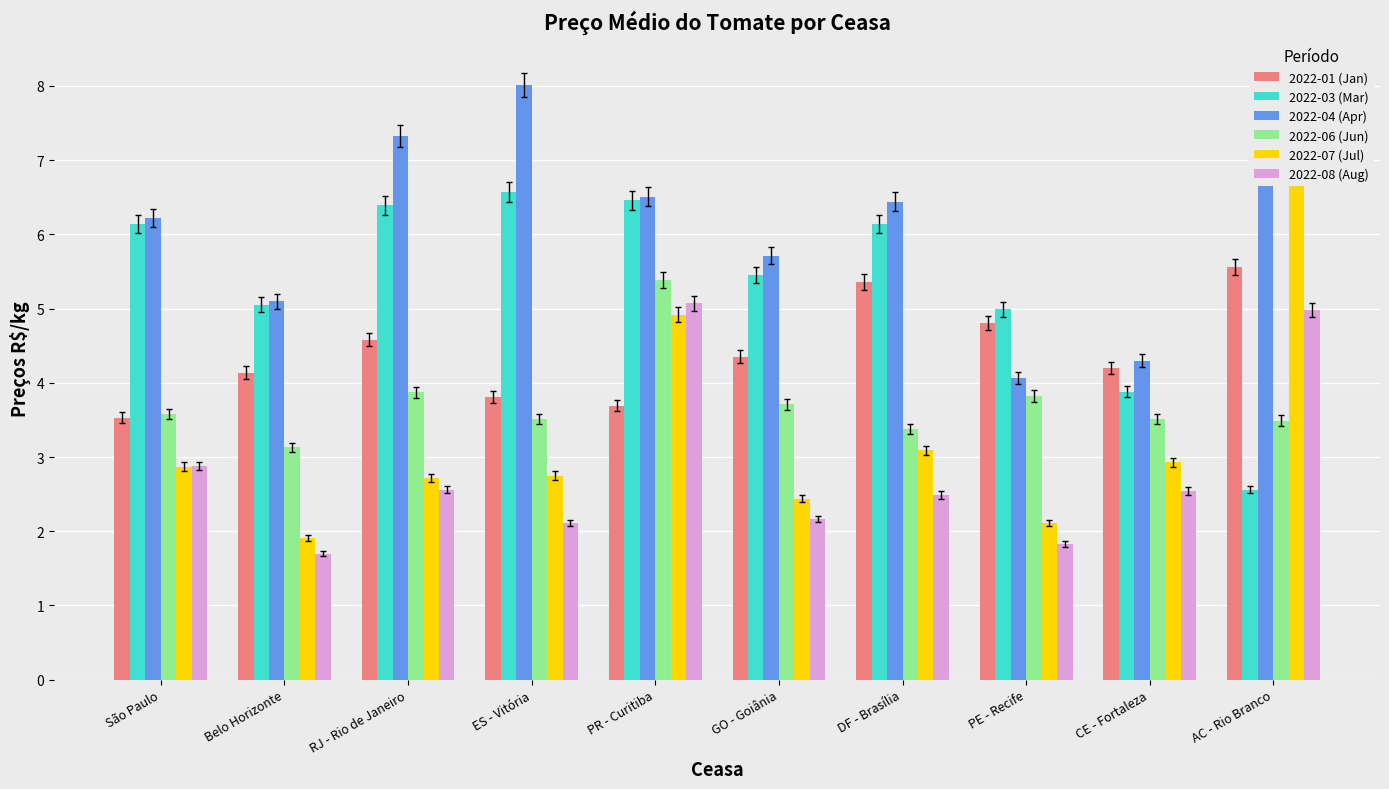

What is the minimum value shown in the chart?

1.7